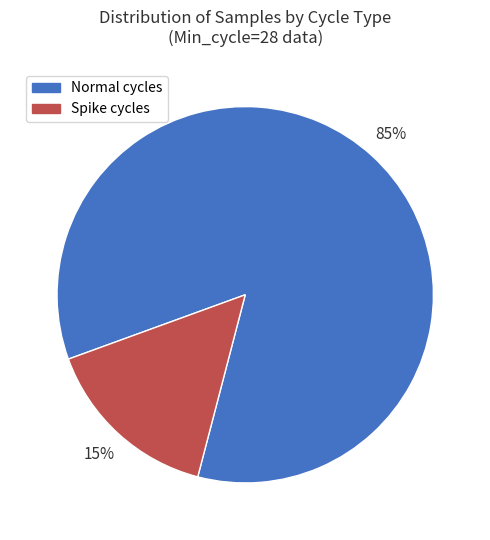

Is there a majority slice in this chart?

Yes